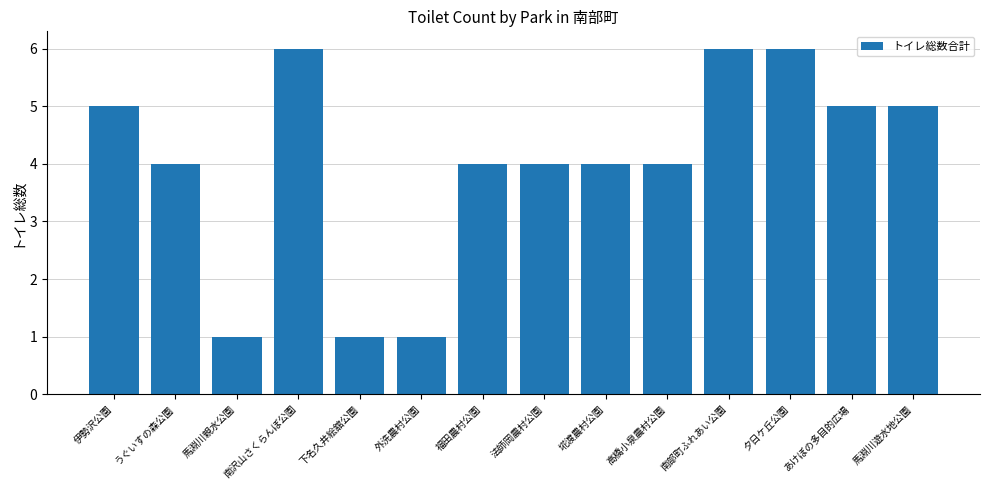

Read the value at あけぼの多目的広場.

5